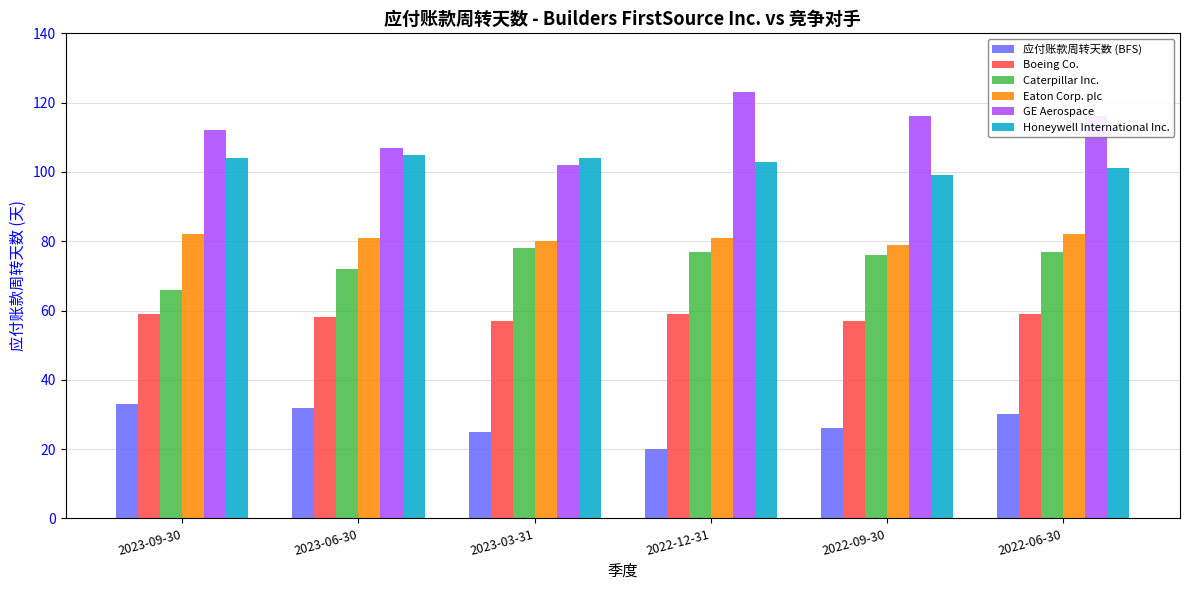

Count the number of data series in this chart.

6